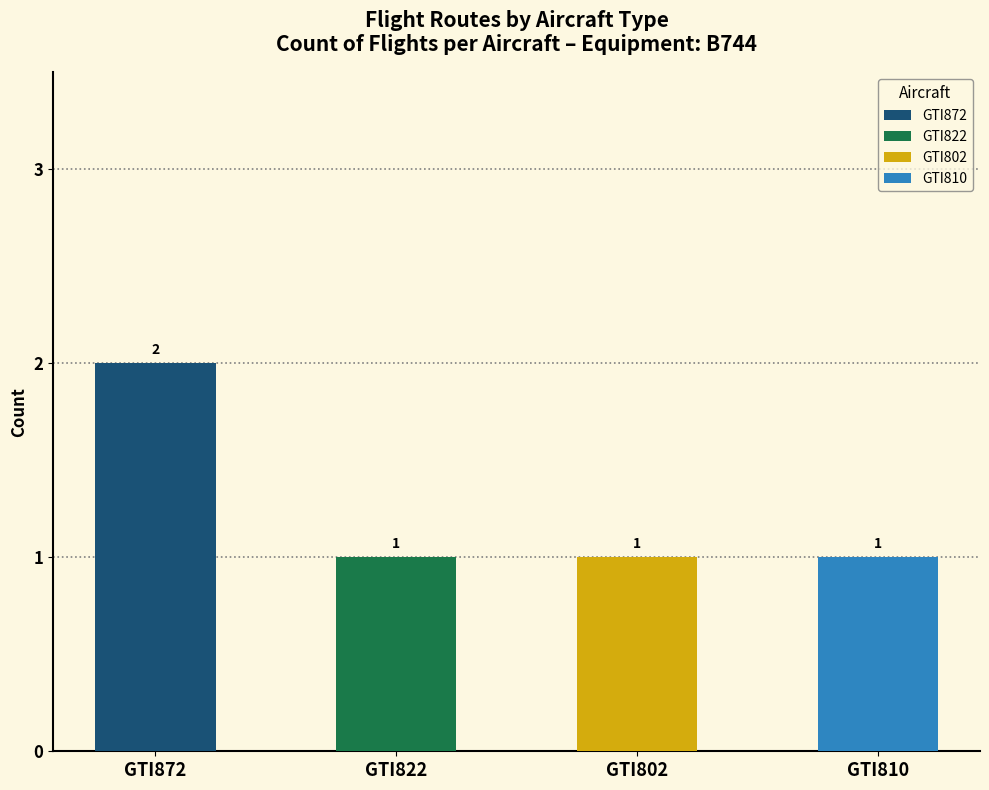

Is it true that GTI802 equals 1 at B744?

True